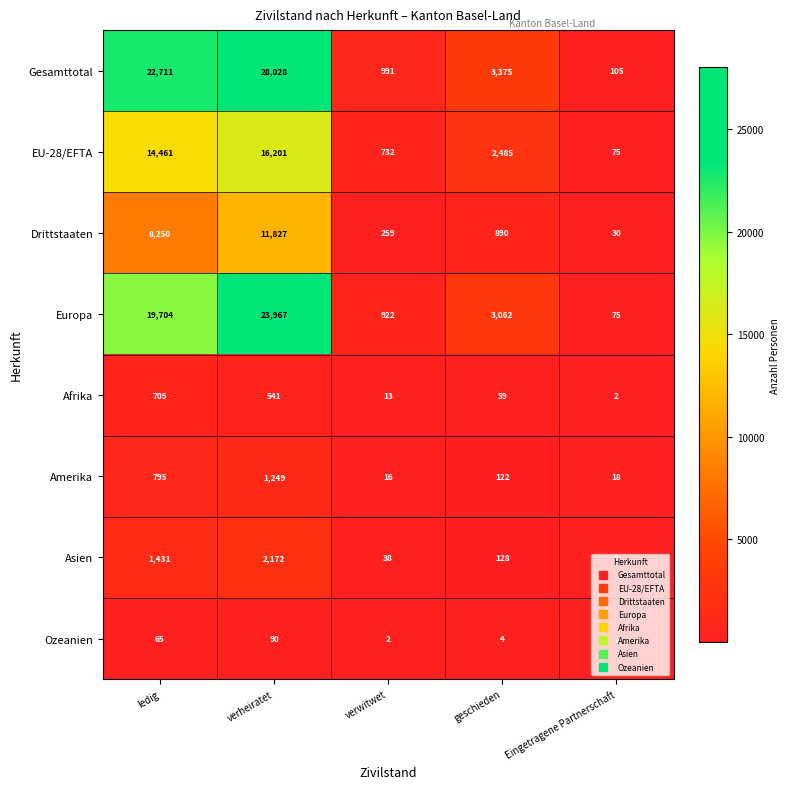

How many distinct data groups are displayed?

8